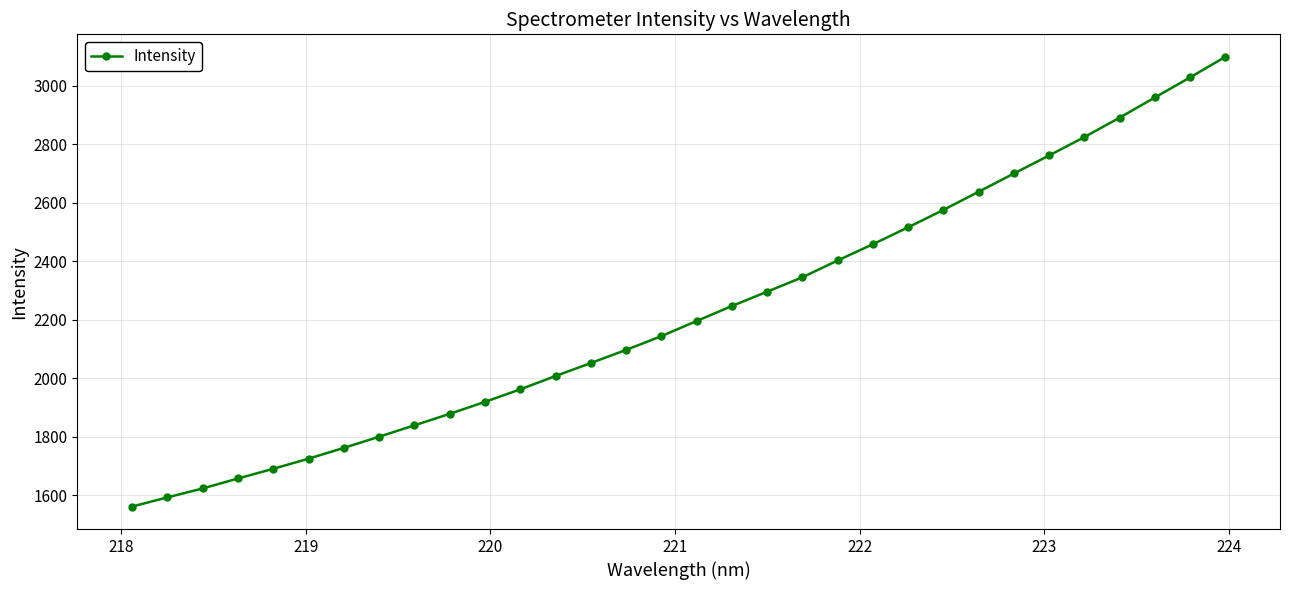

What is the difference between the maximum and minimum values?

1537.5